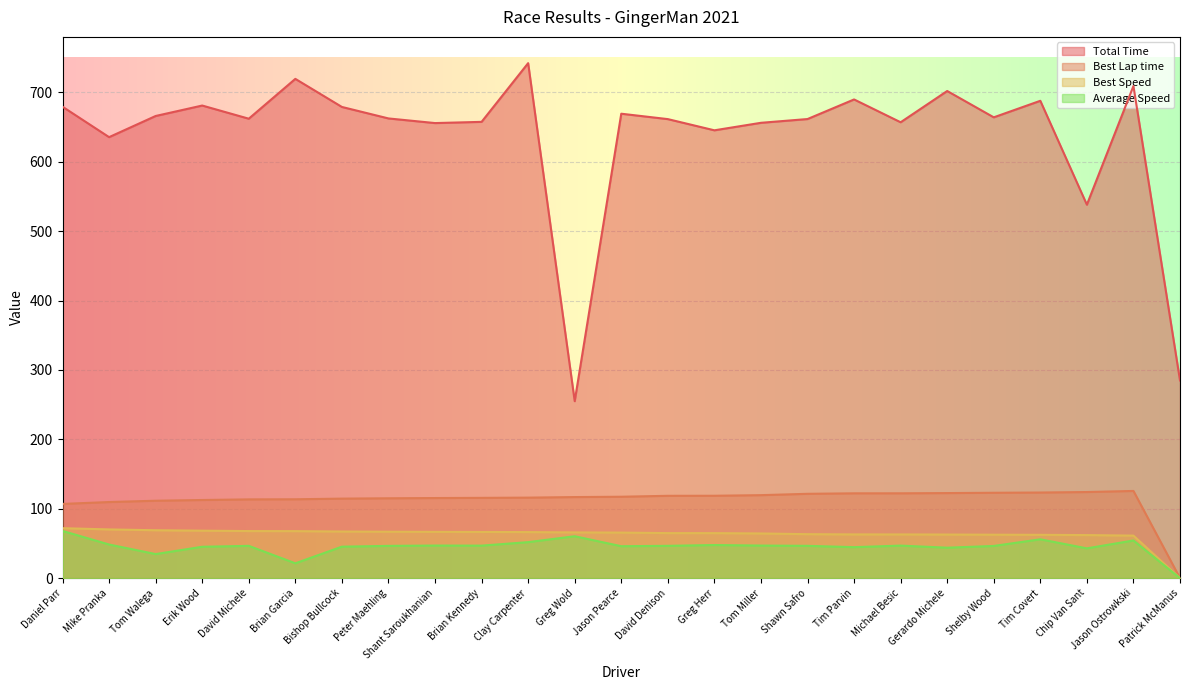

What is the label of the 16th point from the right?

Brian Kennedy